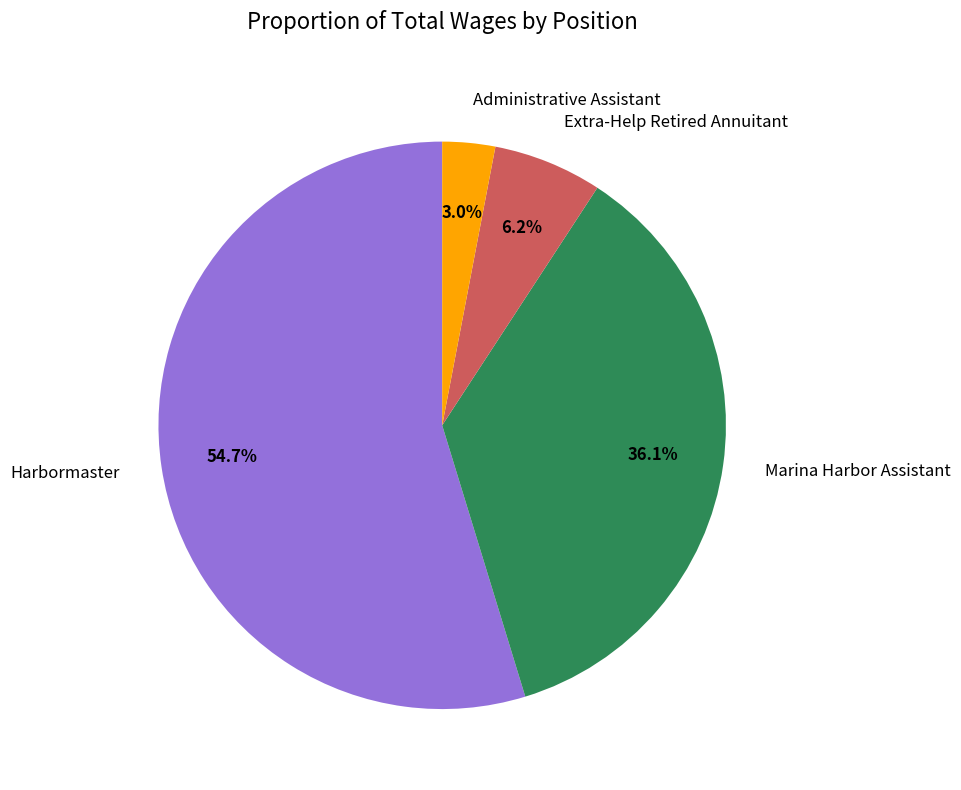

Approximately how many times larger is the value at Administrative Assistant compared to Extra-Help Retired Annuitant?

0.5